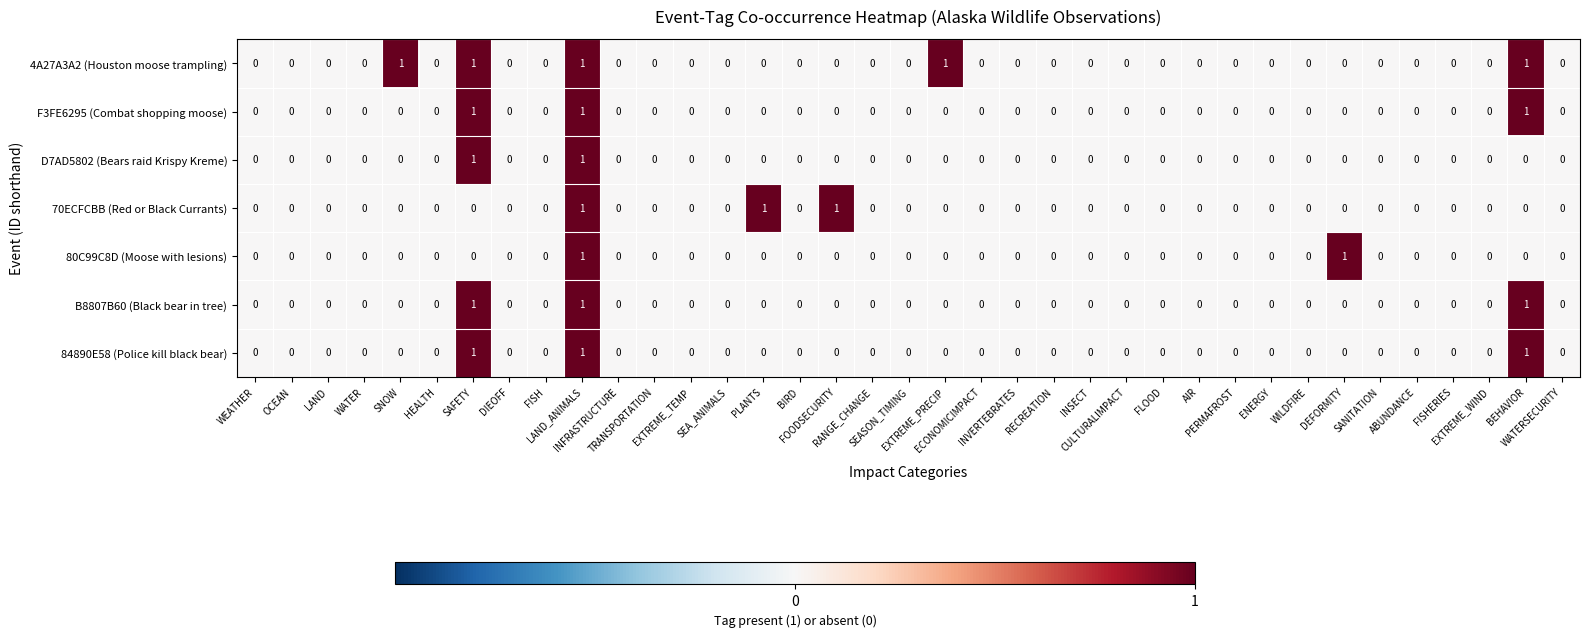

Count the 4A27A3A2 (Houston moose trampling) values in the range 0 to 1.

37